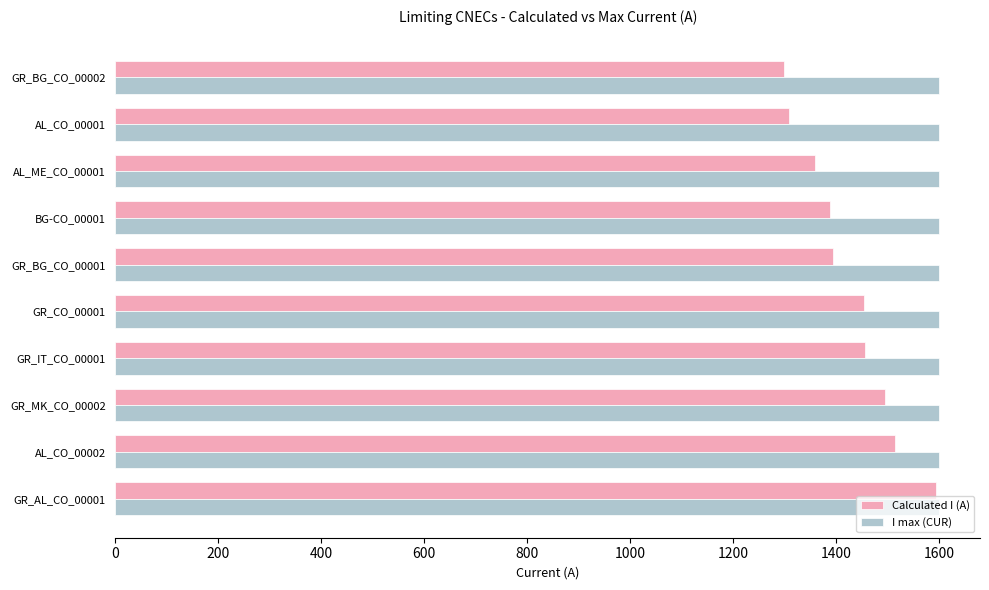

What is the average value of the I max (CUR) series?

1600